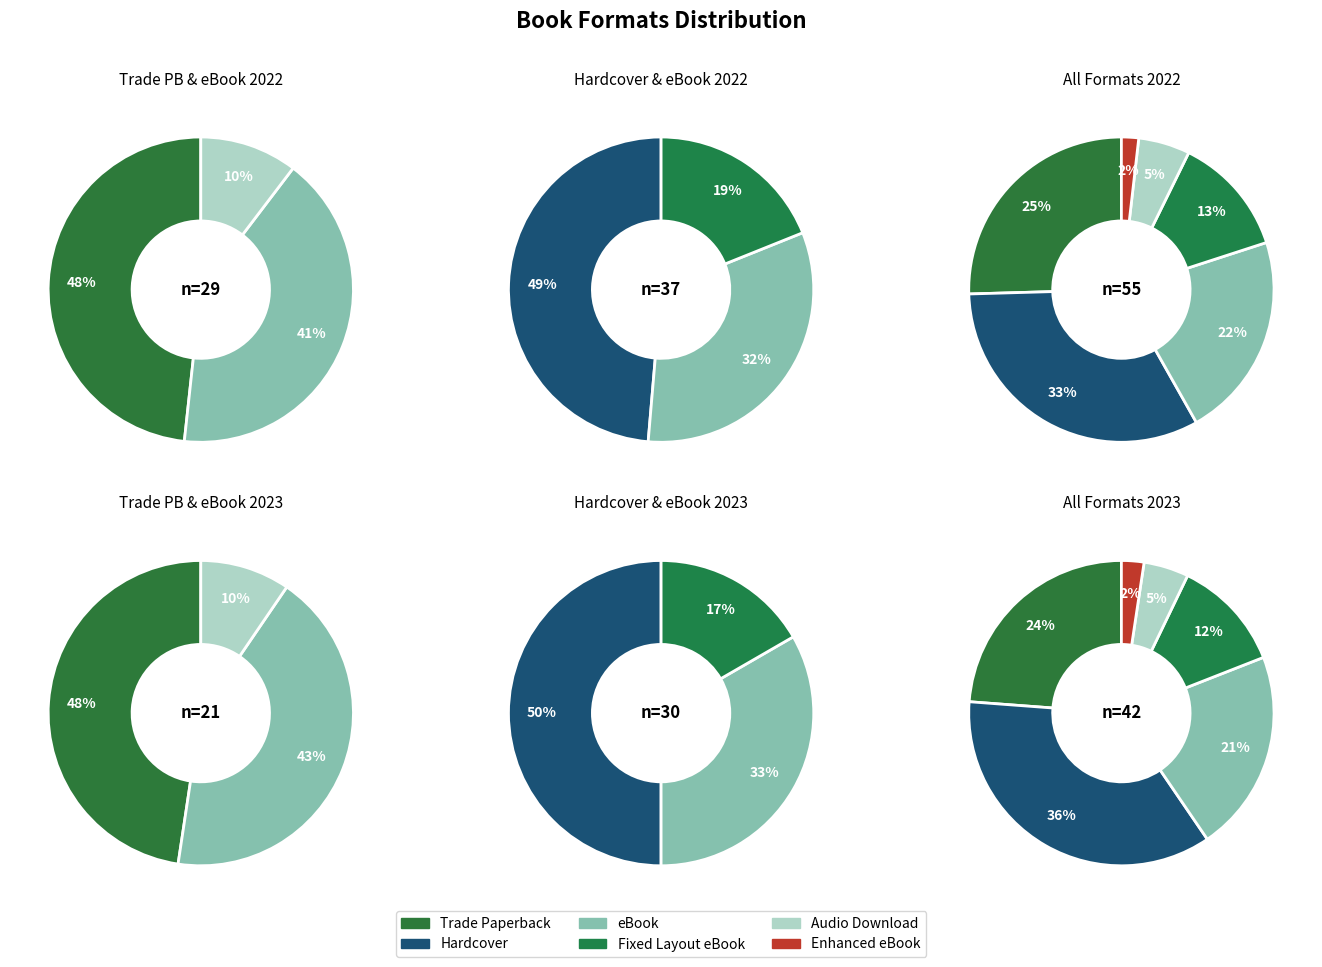

Approximately how many times larger is the value at Enhanced eBook compared to eBook?

0.1